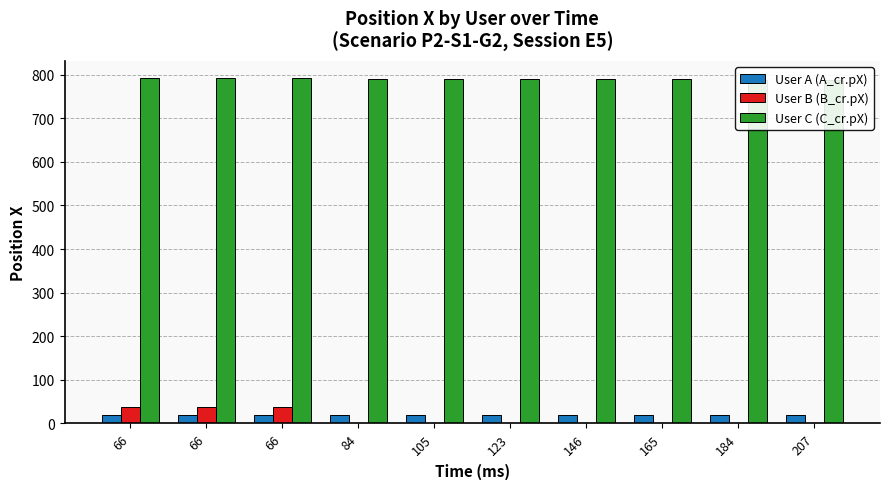

What is the total value across all series at 123?

809.8